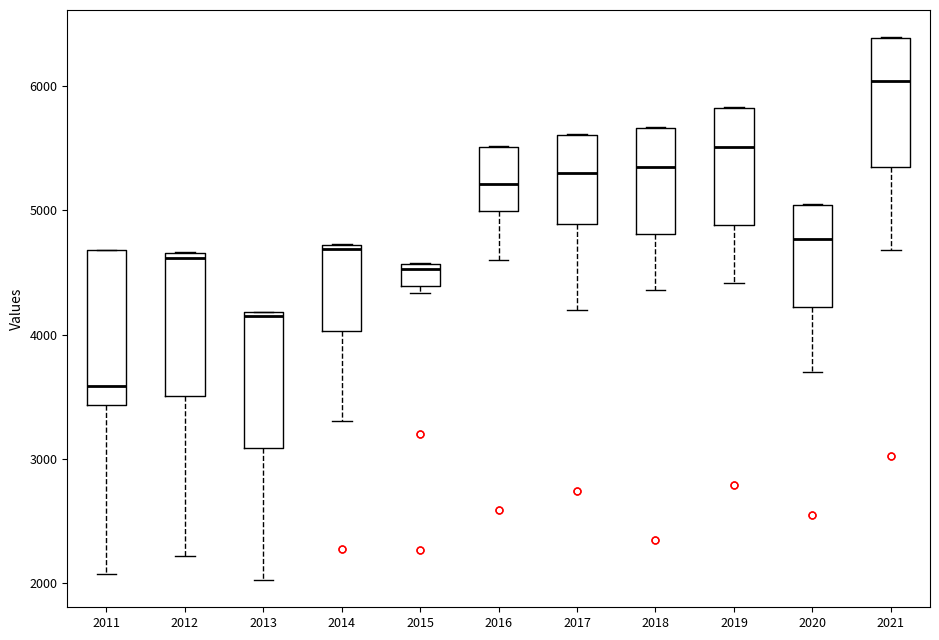

Which box's median line is the highest?

2021